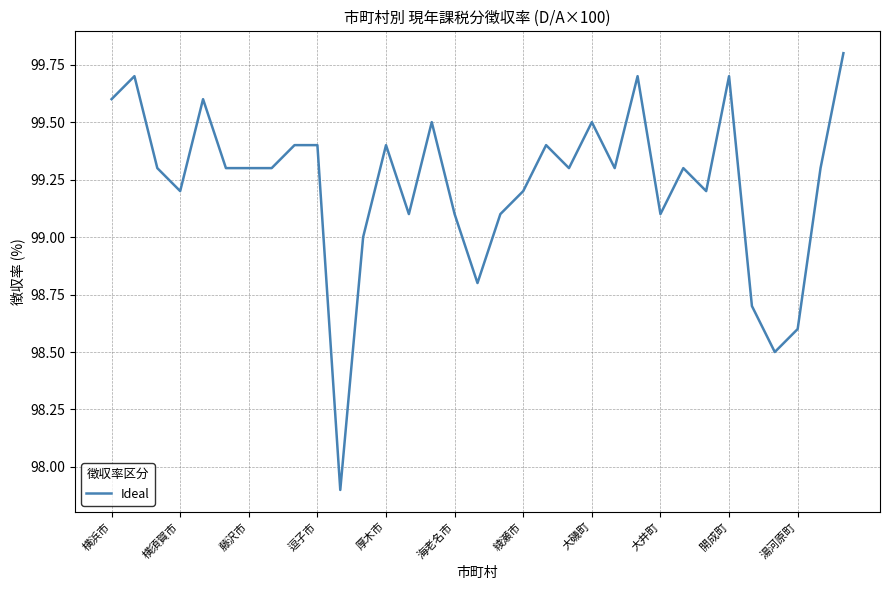

What is the difference between the second highest and second lowest values?

1.2